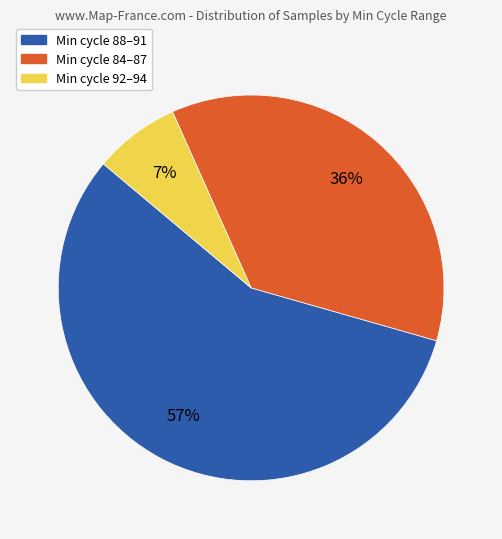

To the nearest percent, what is the average slice percentage?

33%